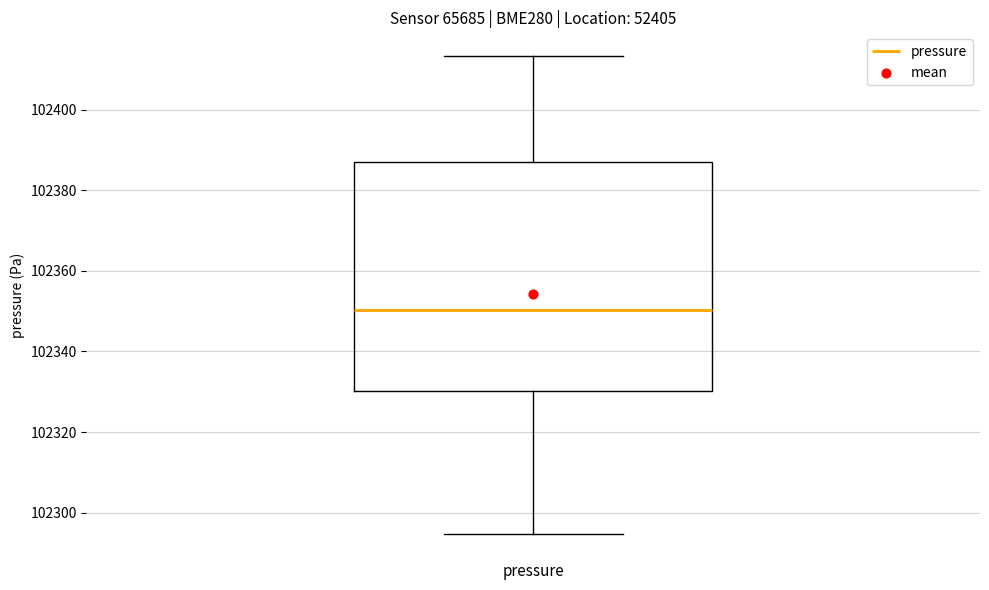

Read this box plot against the y-axis: the position of the median line, the range covered by the box, and the ends of both whiskers. The values are not printed on the chart, so give them approximately, as read against the axis.

median 102350, box 102330 to 102386, whiskers 102294 to 102414